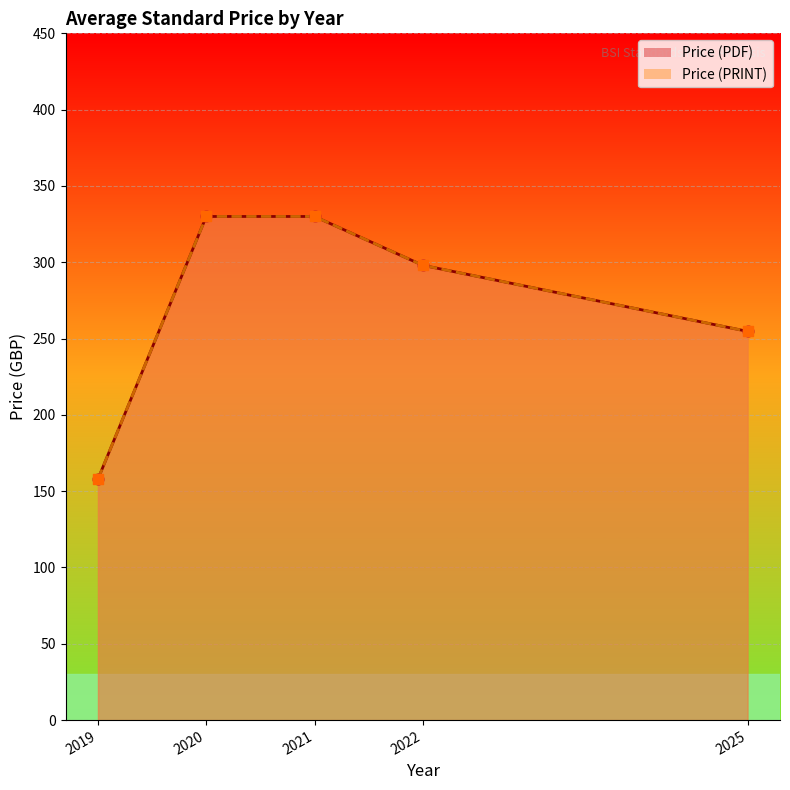

Is the value of Price (PDF) points at 2020 greater than the value of Price (PRINT) points at 2019?

Yes